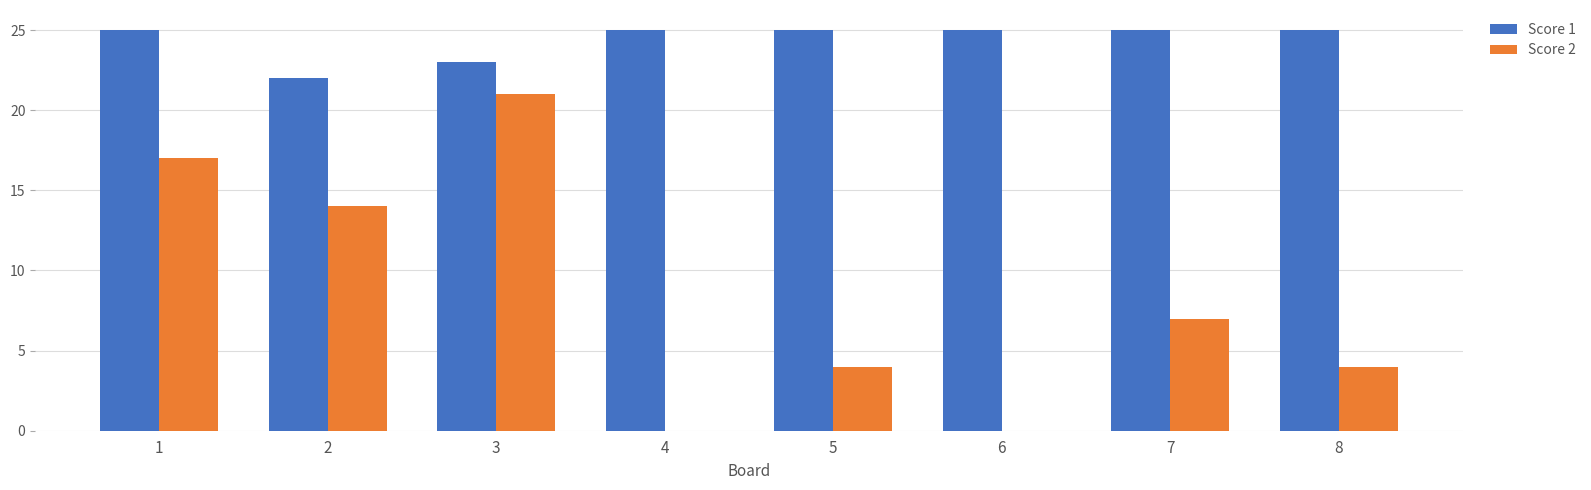

What is the sum of the Score 2 values at 5 and 8?

8